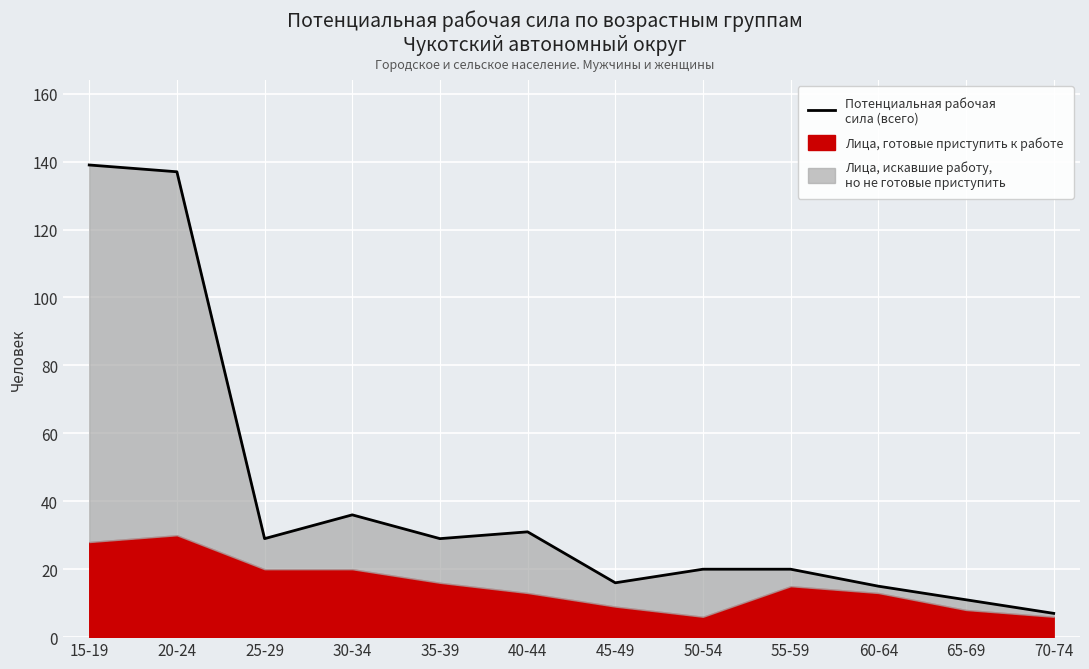

List the labels in order of value, largest first.

15-19, 20-24, 30-34, 40-44, 25-29, 35-39, 50-54, 55-59, 45-49, 60-64, 65-69, 70-74